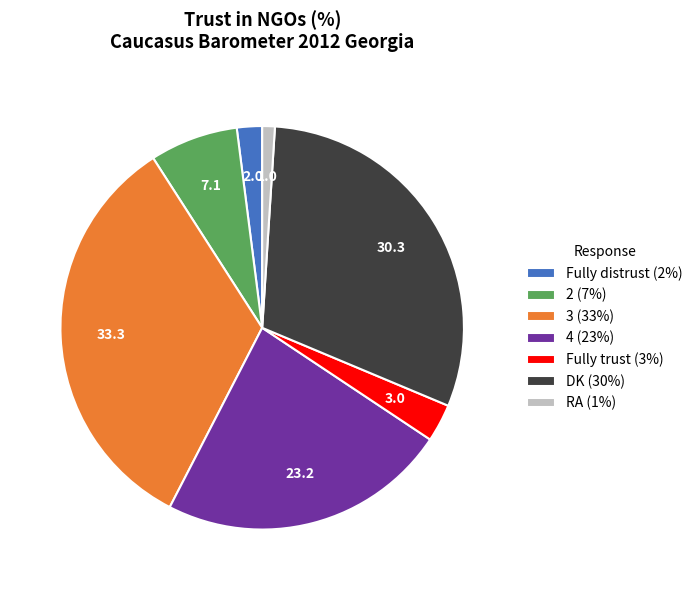

What is the ratio of the value at Fully trust to the value at Fully distrust?

1.5